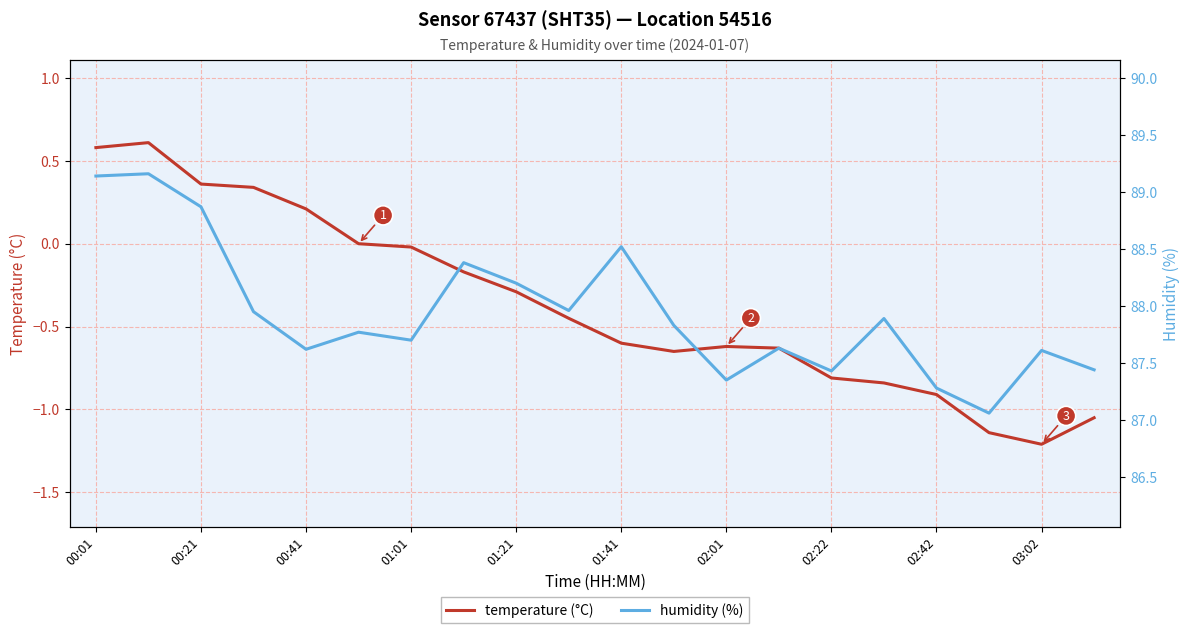

True or false: humidity (%) and temperature (°C) cross at least once.

False